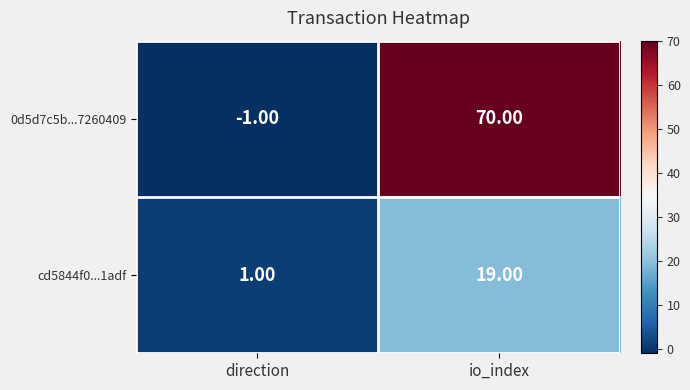

Where is cd5844f0...1adf nearest to the value 10?

direction